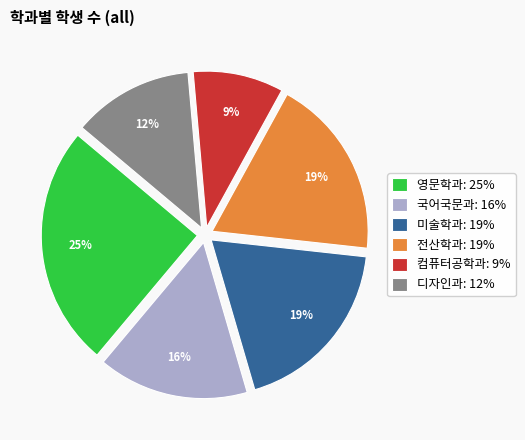

How many segments does this pie chart have?

6